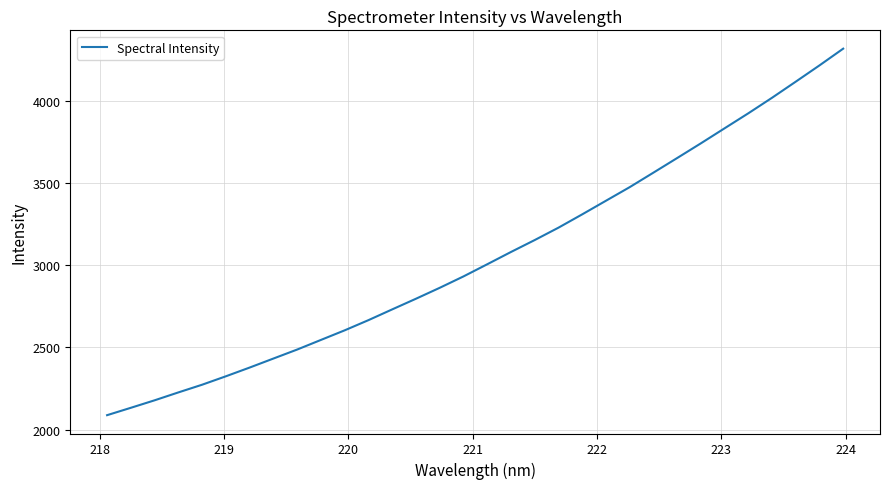

Reading right to left, extract all data points from this chart.

4316.5	4214.7	4115.8	4017.9	3923.5	3832.3	3740.8	3651.4	3562.6	3474.5	3391.8	3309.1	3228.1	3152.9	3080.3	3005.7	2931.8	2862.5	2796.1	2731.3	2666.0	2604.0	2545.7	2487.2	2432.5	2377.6	2324.6	2273.3	2226.5	2178.4	2132.9	2088.0